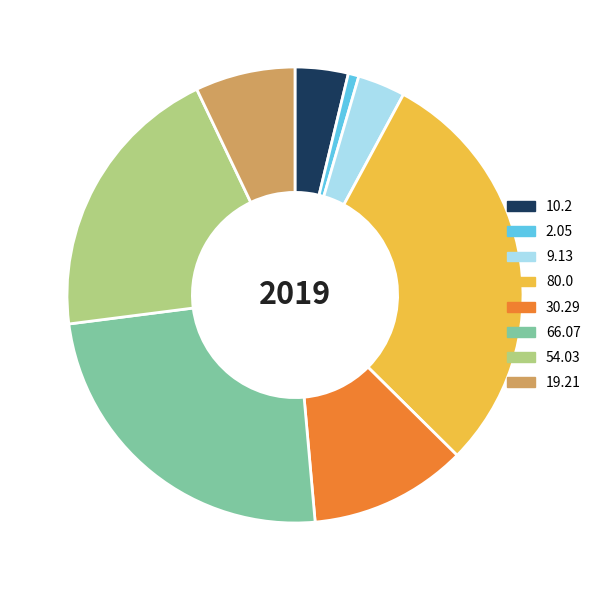

Do 66.07 and 30.29 together represent more than half of the pie?

No